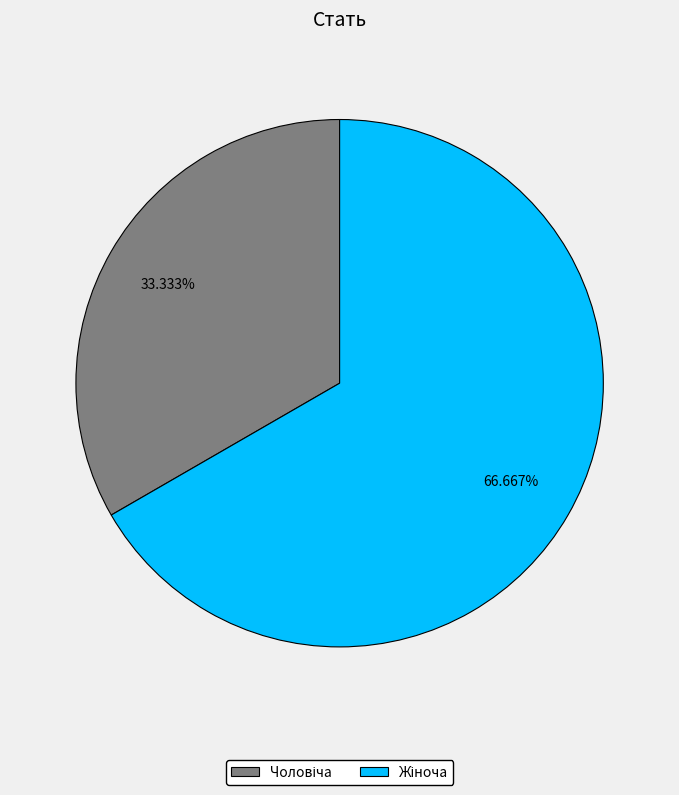

Is there a majority slice in this chart?

Yes